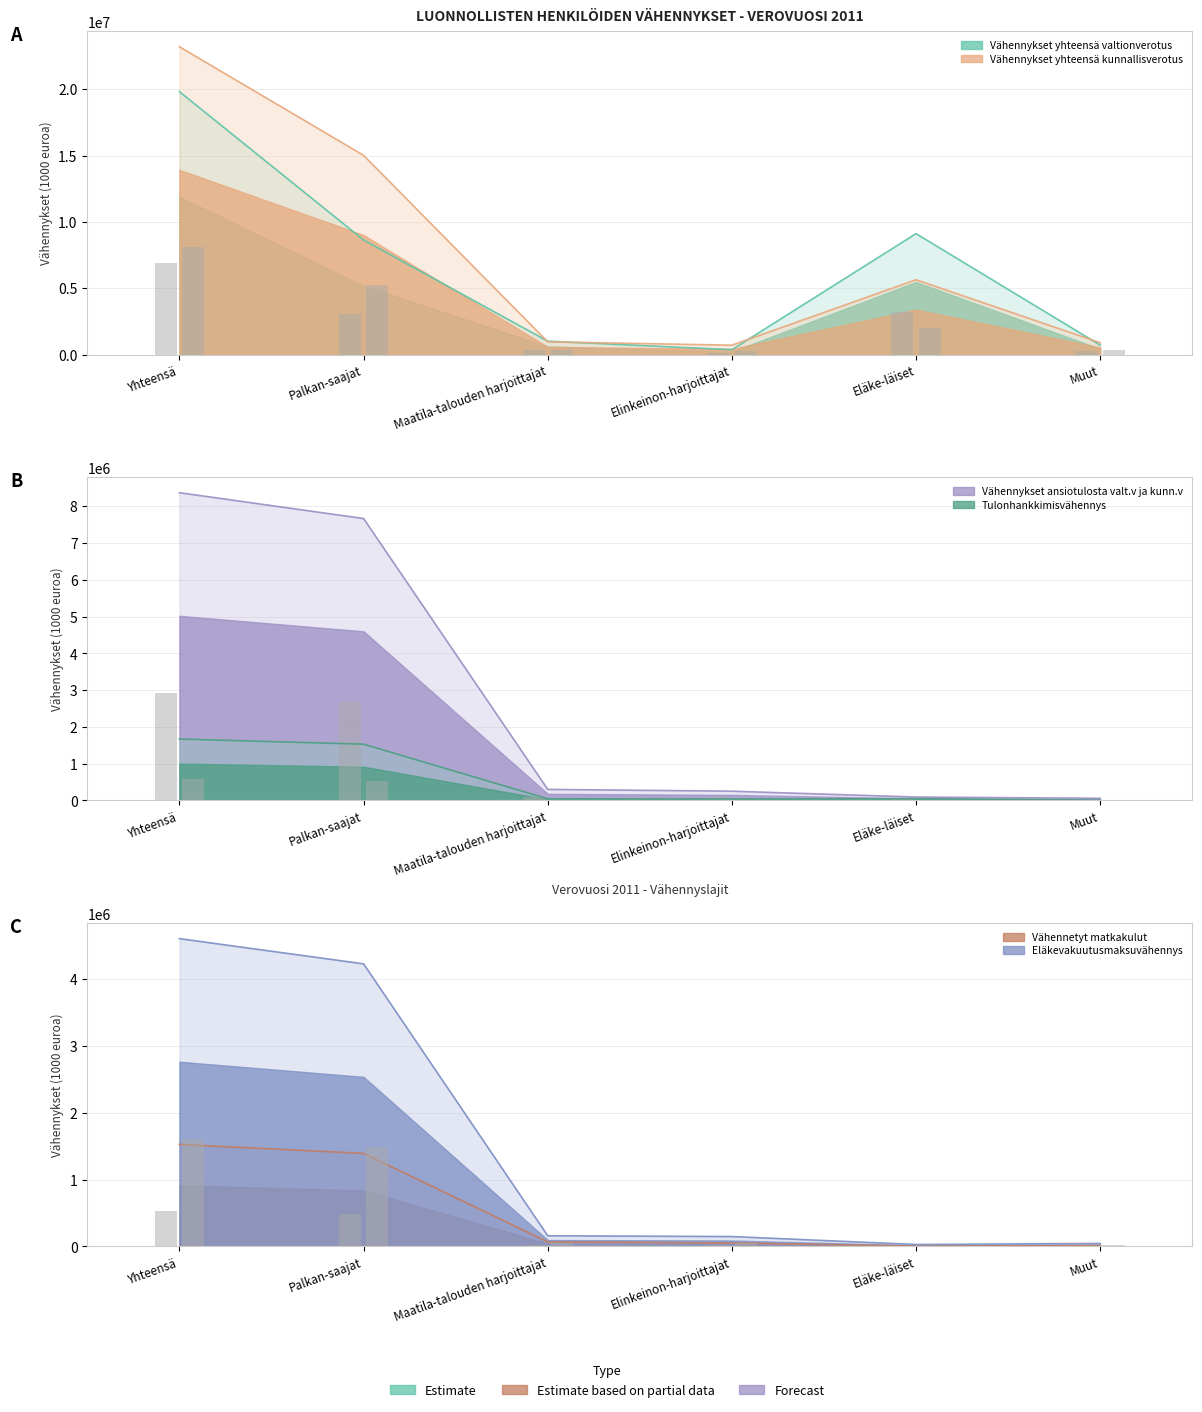

What is the difference between the second highest and second lowest values in the Vähennykset yhteensä valtionverotus series?

8406304